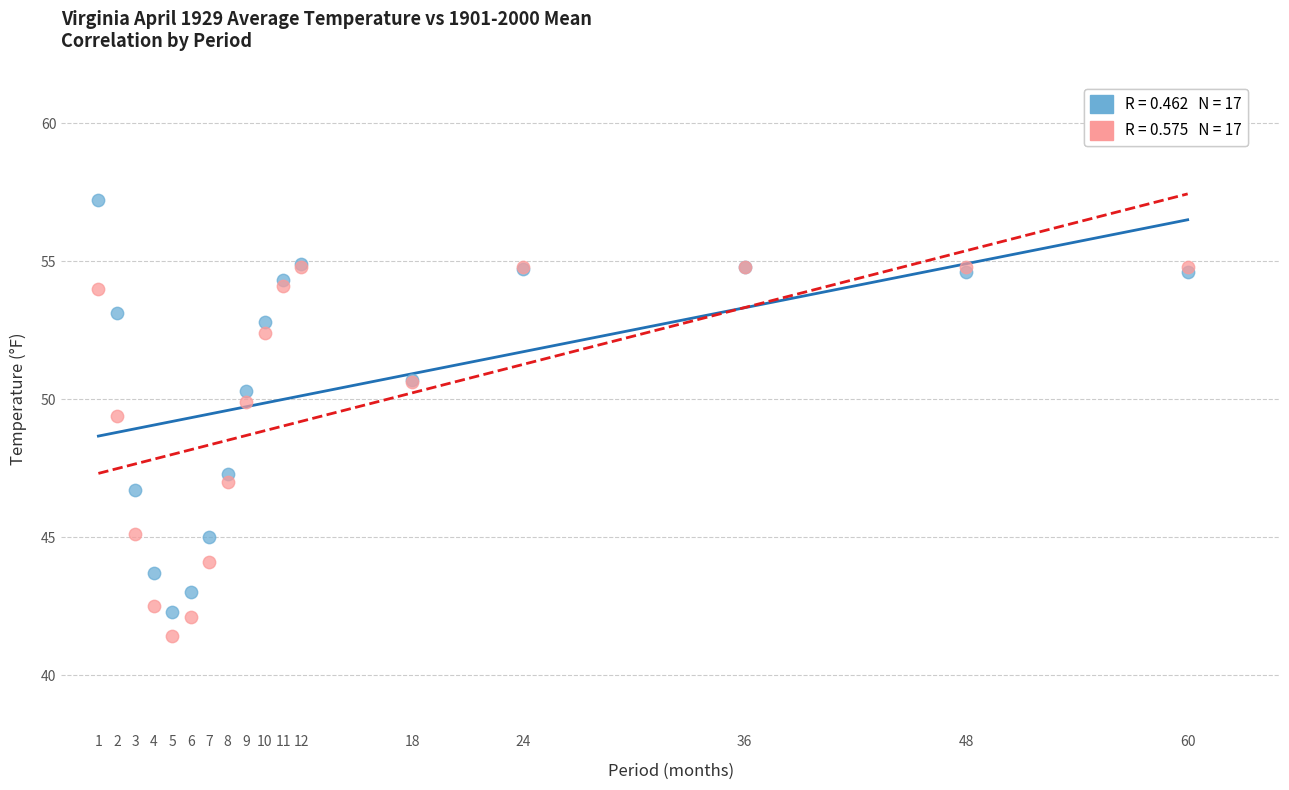

Across all series, what Y value is closest to 49?

49.4